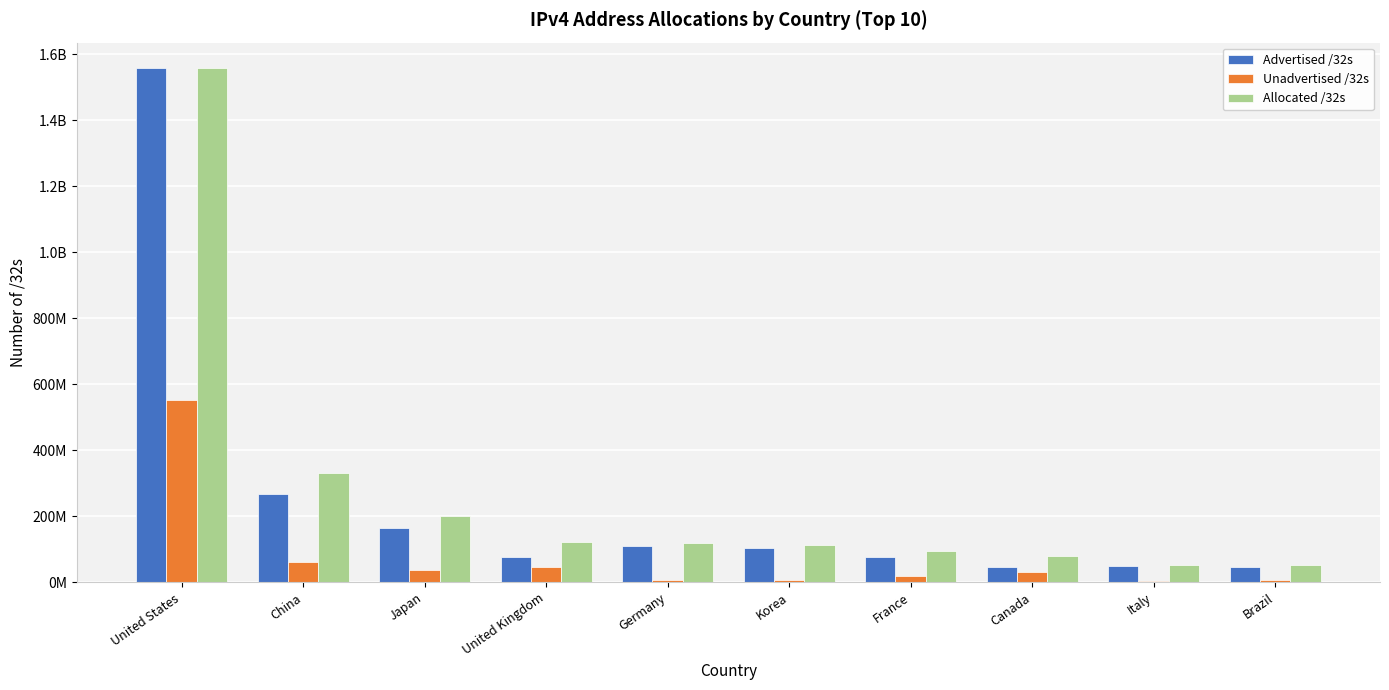

What are all the series names shown in the legend?

Advertised /32s, Unadvertised /32s, Allocated /32s